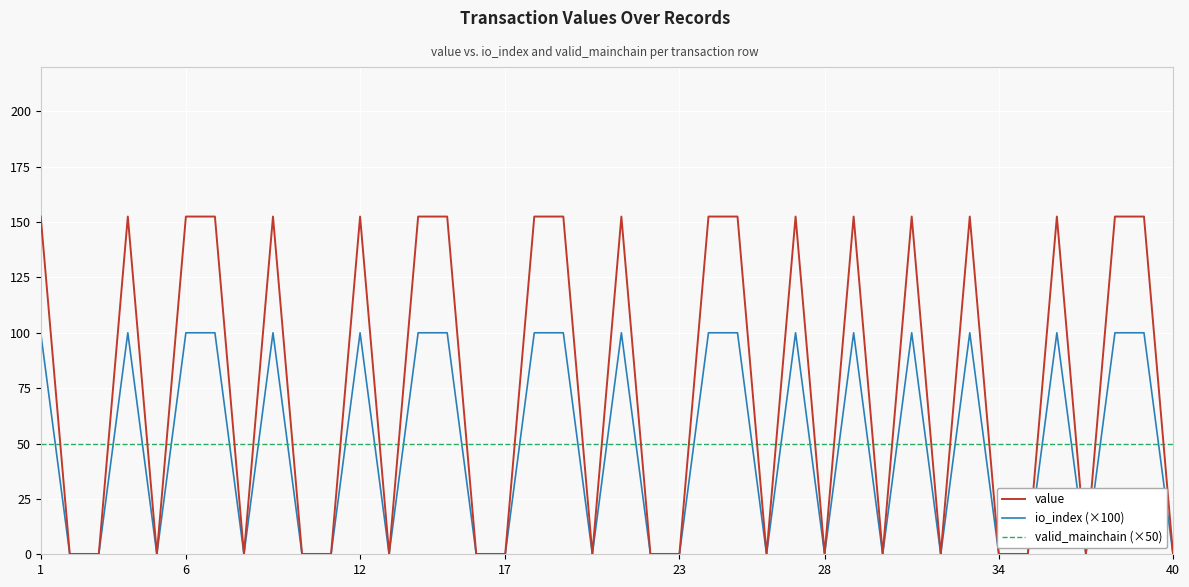

Reading left to right, transcribe all the data shown in this chart.

value: 152.5	0.1	0.1	152.5	0.1	152.5	152.5	0.1	152.5	0.1	0.1	152.5	0.1	152.5	152.5	0.1	0.1	152.5	152.5	0.1	152.5	0.1	0.1	152.5	152.5	0.1	152.5	0.1	152.5	0.1	152.5	0.1	152.5	0.1	0.1	152.5	0.1	152.5	152.5	0.1
io_index (×100): 100.0	0.0	0.0	100.0	0.0	100.0	100.0	0.0	100.0	0.0	0.0	100.0	0.0	100.0	100.0	0.0	0.0	100.0	100.0	0.0	100.0	0.0	0.0	100.0	100.0	0.0	100.0	0.0	100.0	0.0	100.0	0.0	100.0	0.0	0.0	100.0	0.0	100.0	100.0	0.0
valid_mainchain (×50): 50.0	50.0	50.0	50.0	50.0	50.0	50.0	50.0	50.0	50.0	50.0	50.0	50.0	50.0	50.0	50.0	50.0	50.0	50.0	50.0	50.0	50.0	50.0	50.0	50.0	50.0	50.0	50.0	50.0	50.0	50.0	50.0	50.0	50.0	50.0	50.0	50.0	50.0	50.0	50.0